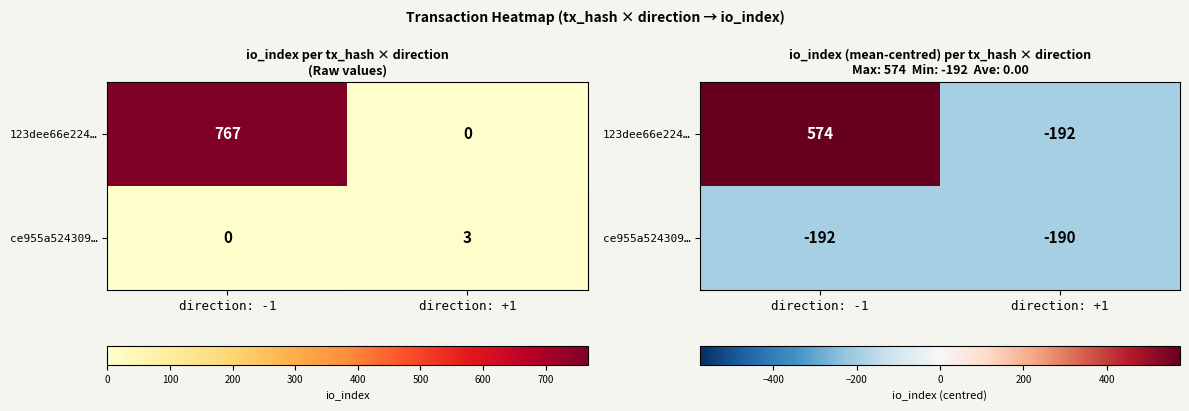

What is the difference between the maximum and minimum values in the 123dee66e224… series?

767.0